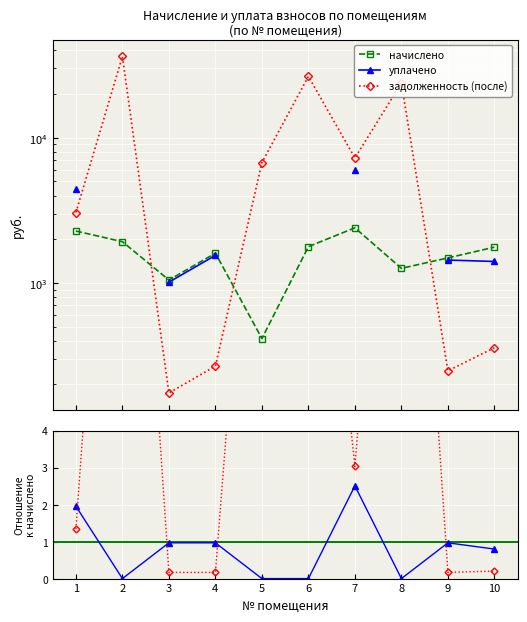

True or false: уплачено has more than 1 interior local peaks.

True